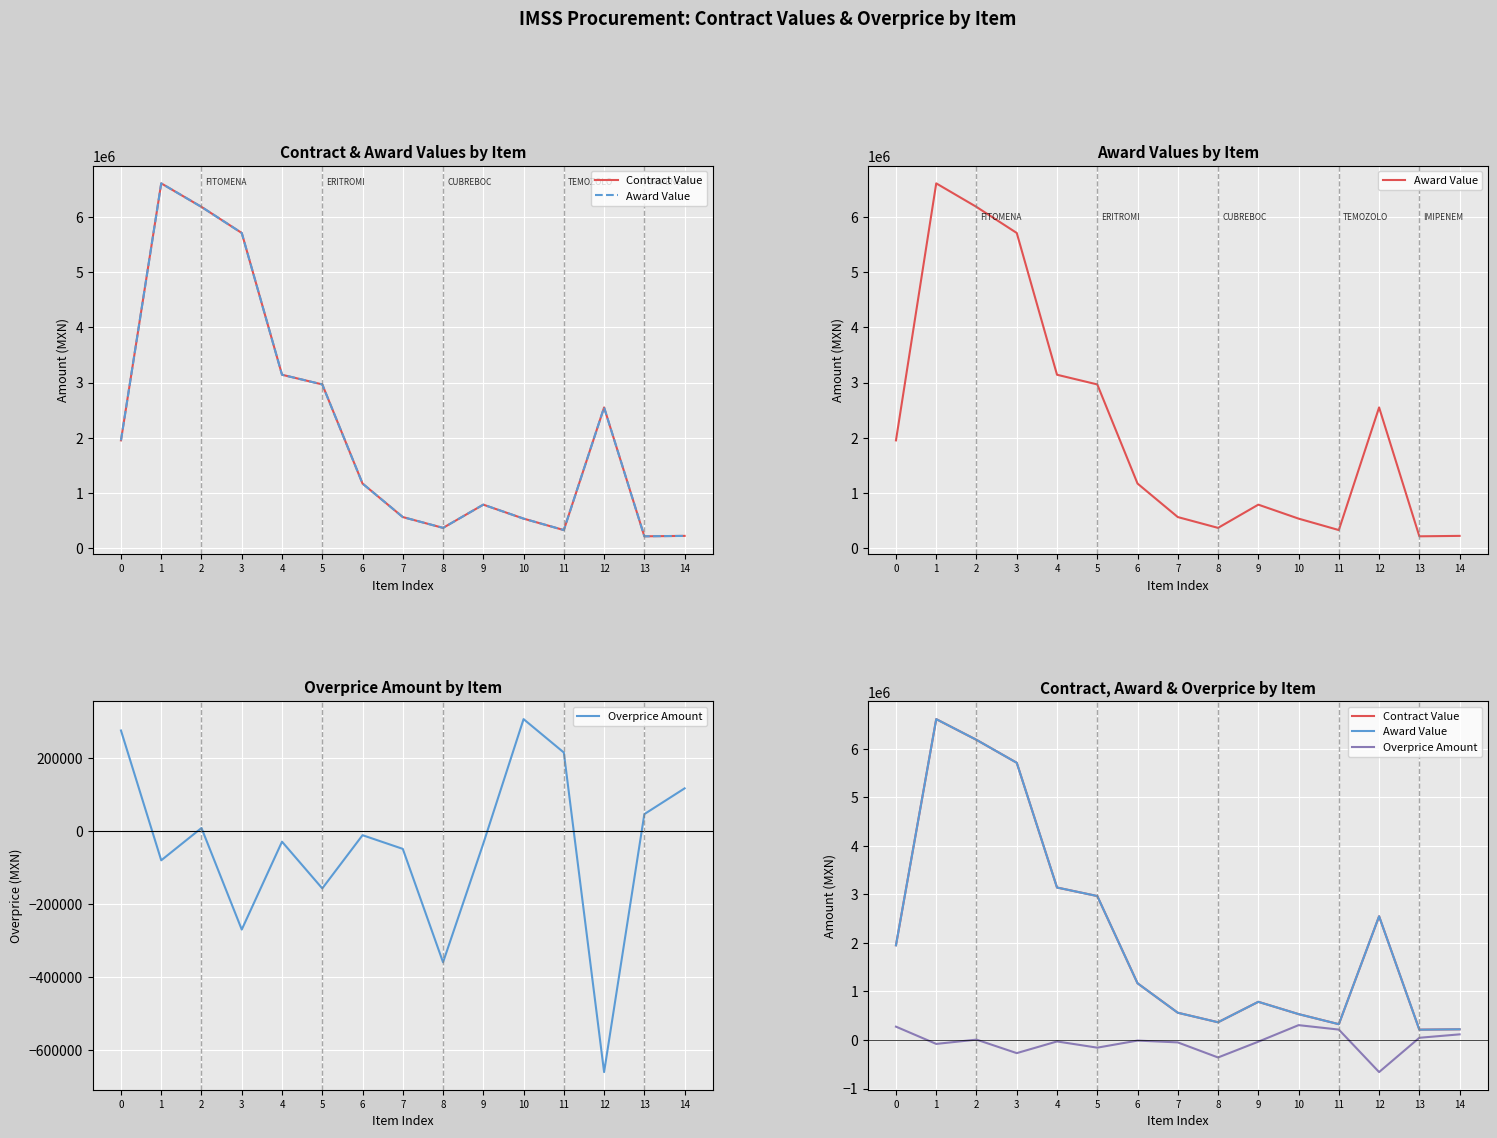

How many values in Overprice Amount are above zero?

6